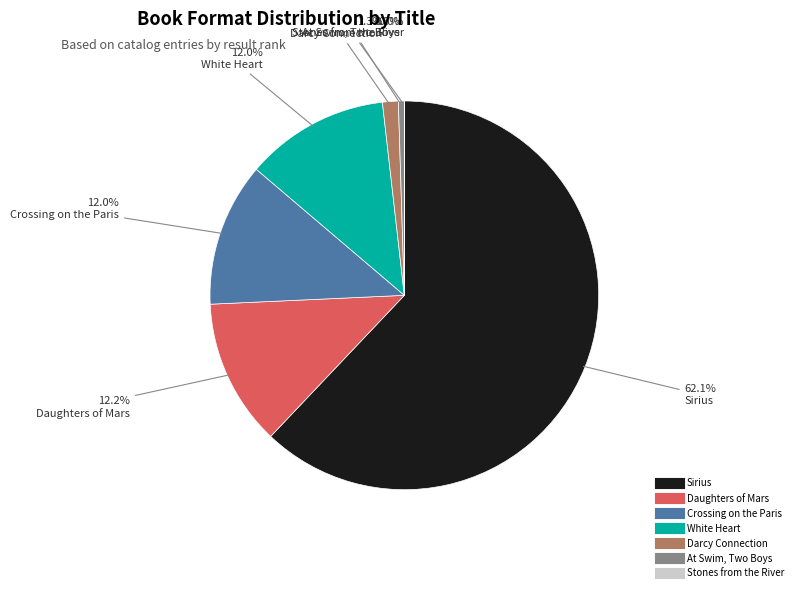

Combined, what portion of the pie is Crossing on the Paris and Sirius?

74.0%